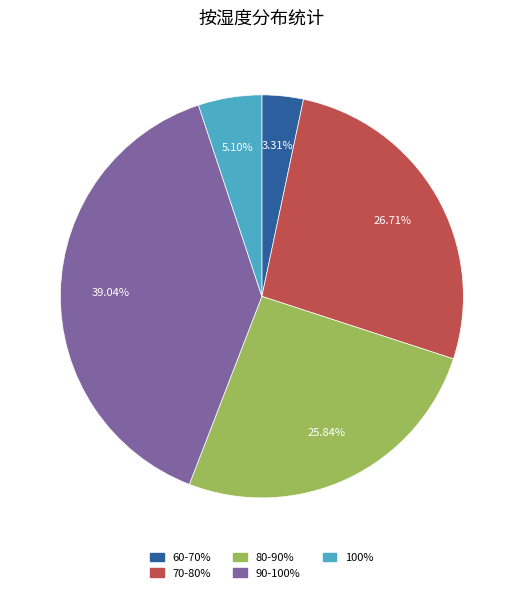

How many segments does this pie chart have?

5